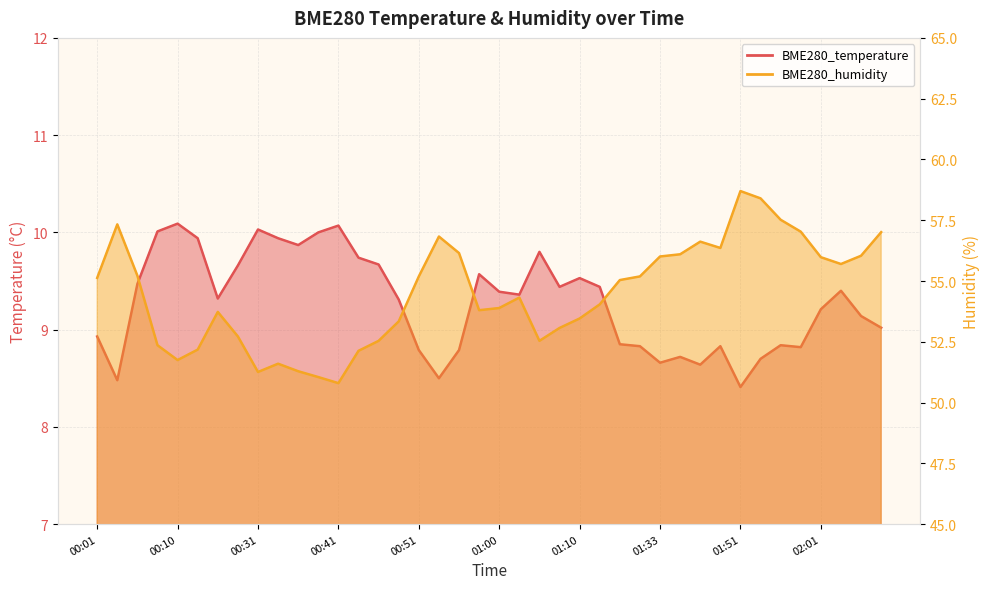

In BME280_temperature, how many points are lower than both neighbors (excluding endpoints)?

10